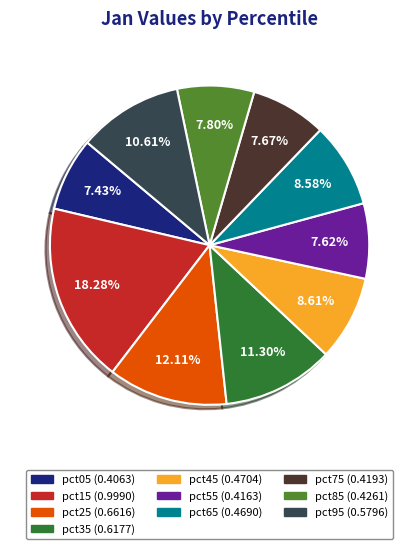

Which has a higher value, pct45 or pct25?

pct25